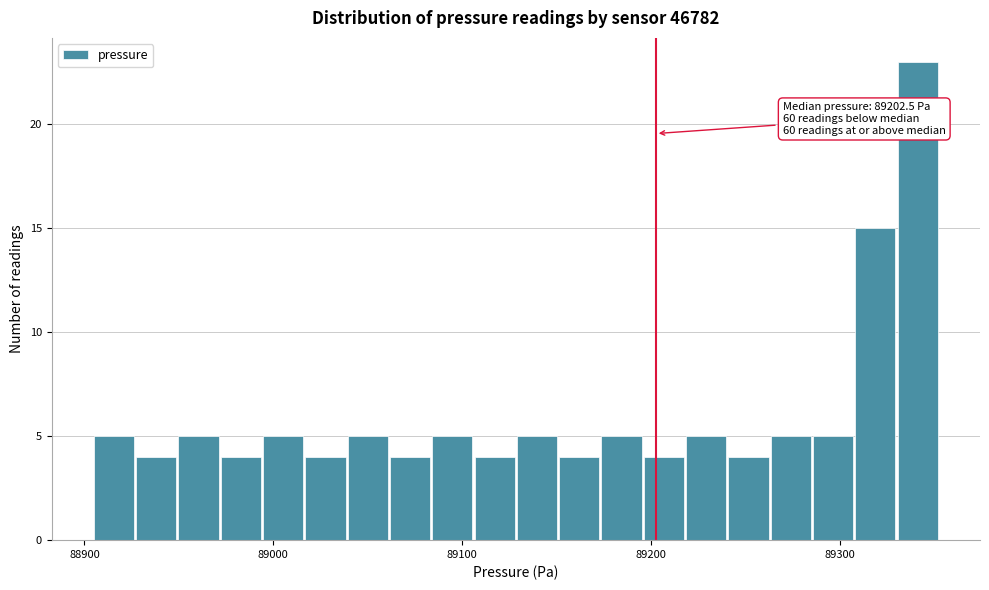

Around what value on the x-axis is the tallest bar? Give the approximate position of its centre, as read against the axis.

89340